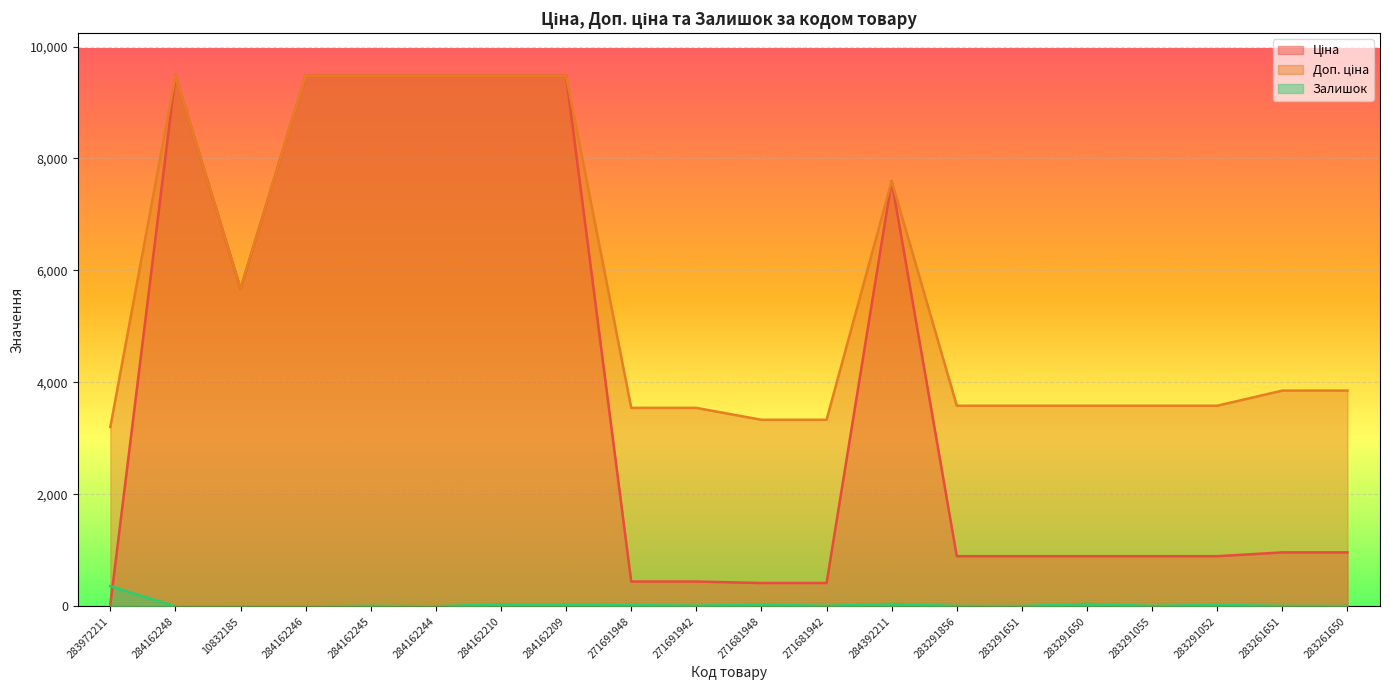

Which series has the largest range (max minus min)?

Ціна